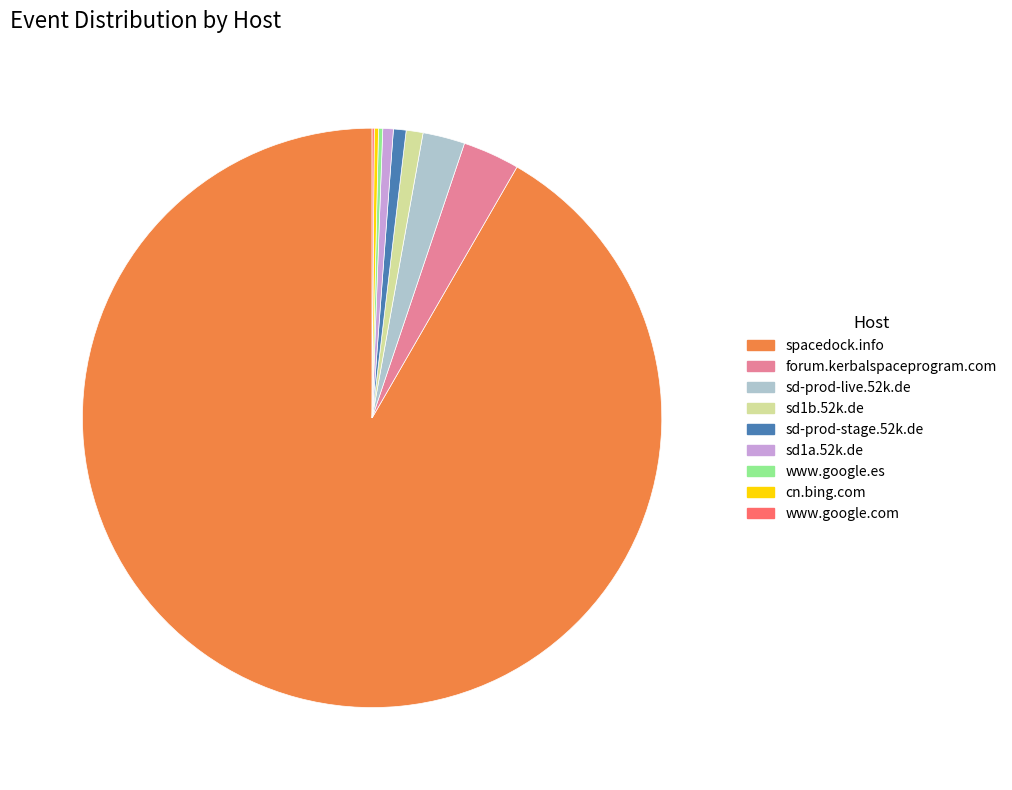

Which slice represents more than half of the pie?

spacedock.info